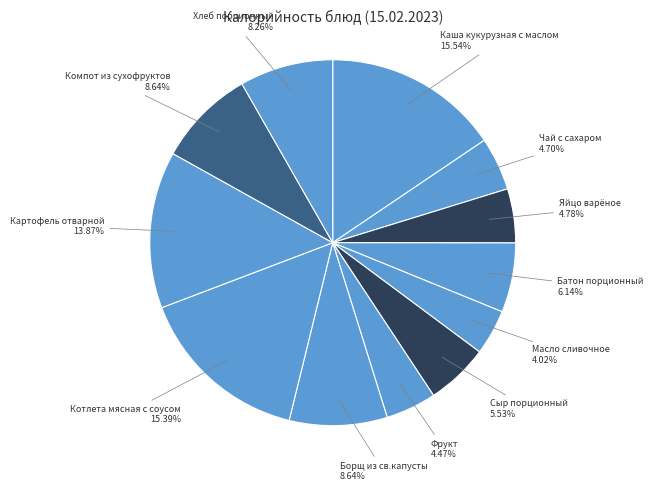

How many segments does this pie chart have?

12